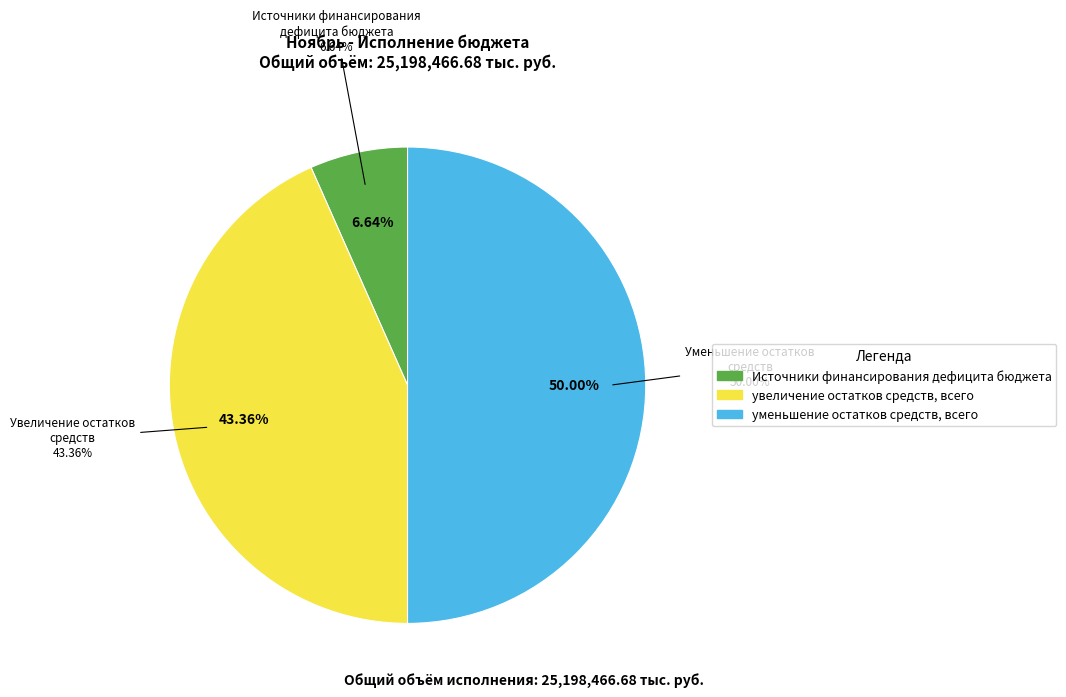

True or false: Увеличение остатков средств бюджетов accounts for 32% of the total.

False